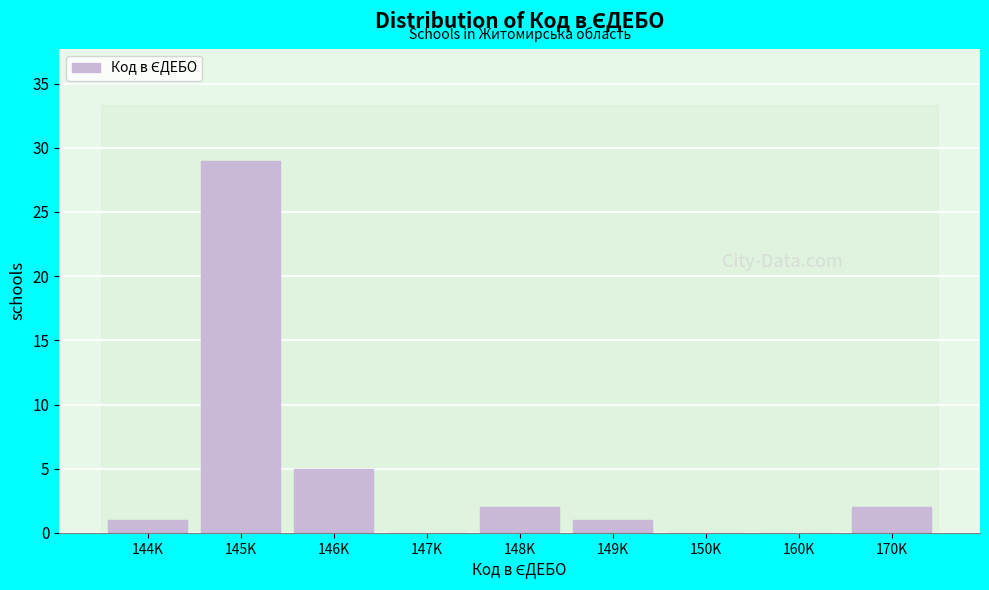

Reading left to right, transcribe all the data shown in this chart.

144K=1	145K=29	146K=5	147K=0	148K=2	149K=1	150K=0	160K=0	170K=2